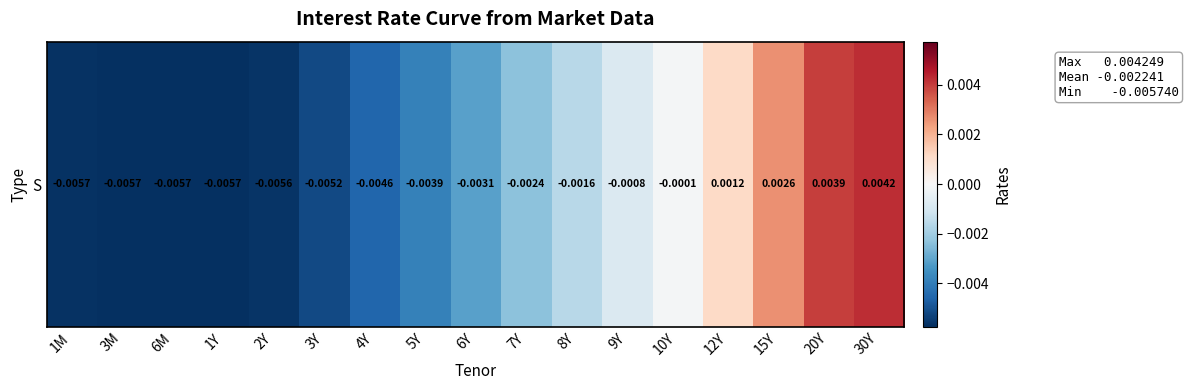

Rank the categories by value from lowest to highest.

1Y, 6M, 3M, 1M, 2Y, 3Y, 4Y, 5Y, 6Y, 7Y, 8Y, 9Y, 10Y, 12Y, 15Y, 20Y, 30Y